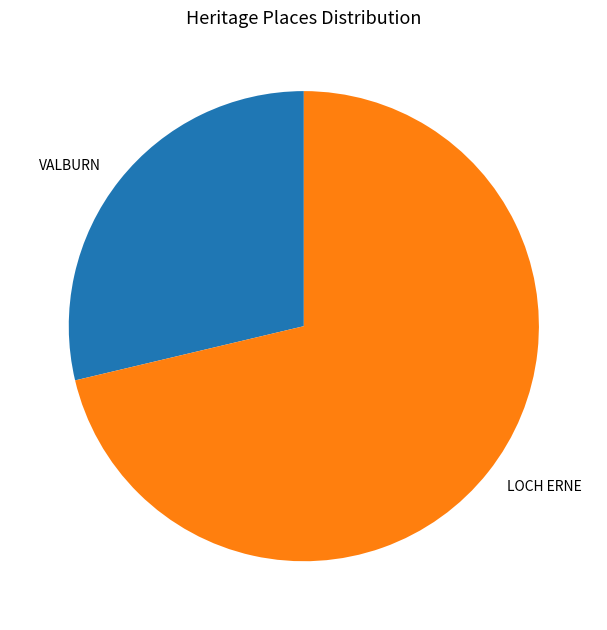

Count the number of slices in the pie.

2